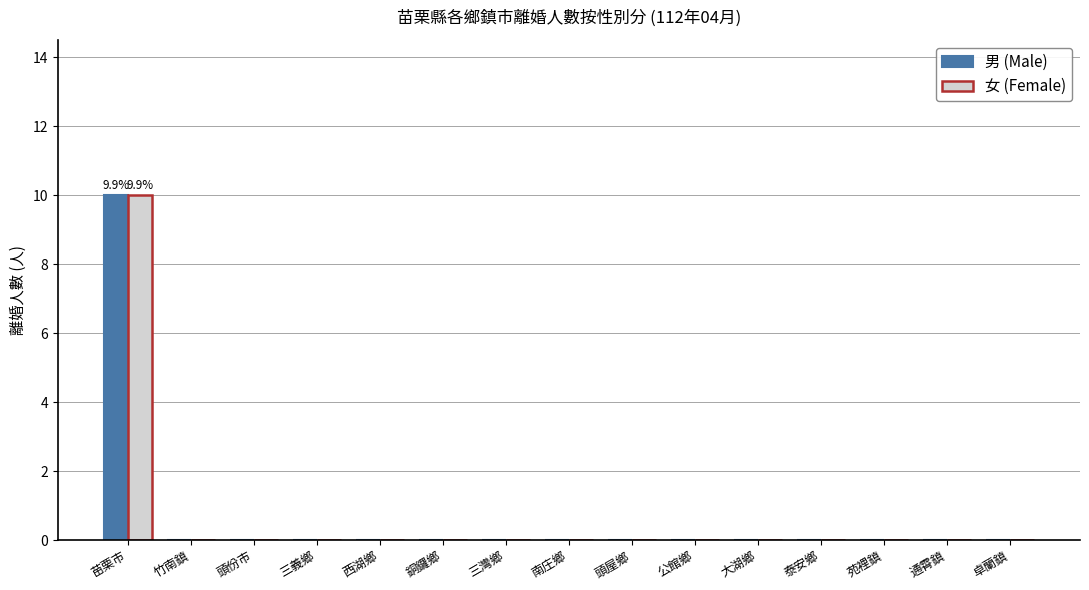

What is the sum of all 女 (Female) values?

10